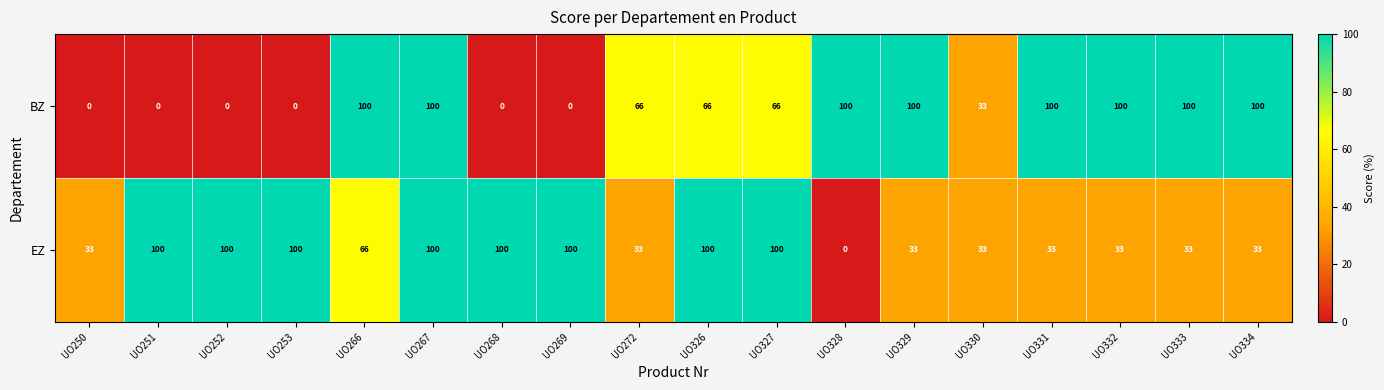

Rank the series by their average value, from highest to lowest.

EZ, BZ